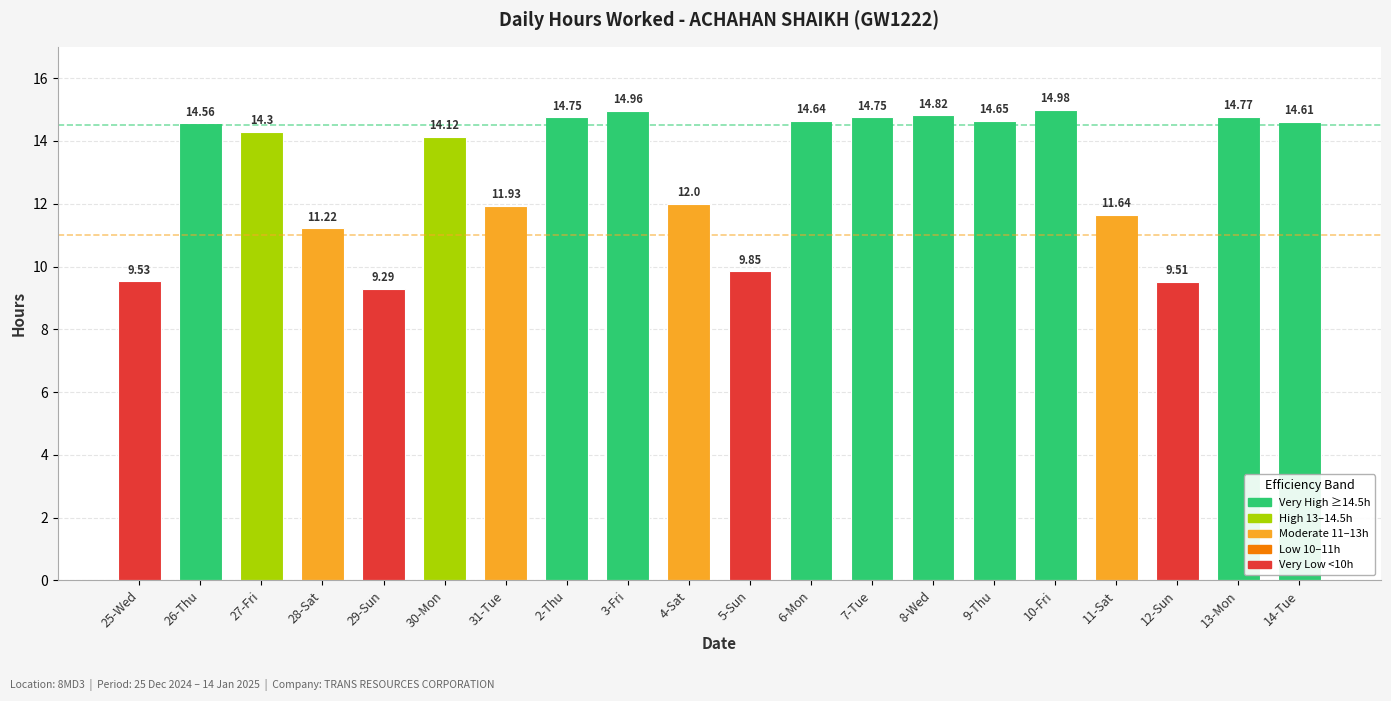

Approximately how many times larger is the value at 28-Sat compared to 30-Mon?

0.8